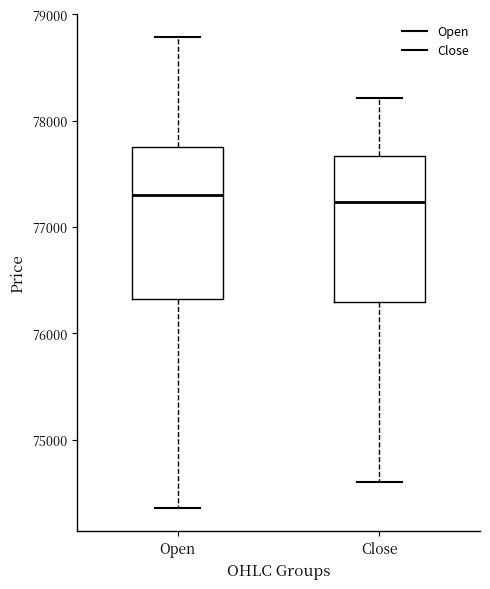

Reading left to right, transcribe this box plot: for each box, give where its median line is, the range the box spans, and where its two whiskers end, as read against the y-axis. The values are not printed on the chart, so give them approximately, as read against the axis.

Open: median 77300, box 76300 to 77800, whiskers 74400 to 78800
Close: median 77200, box 76300 to 77700, whiskers 74600 to 78200